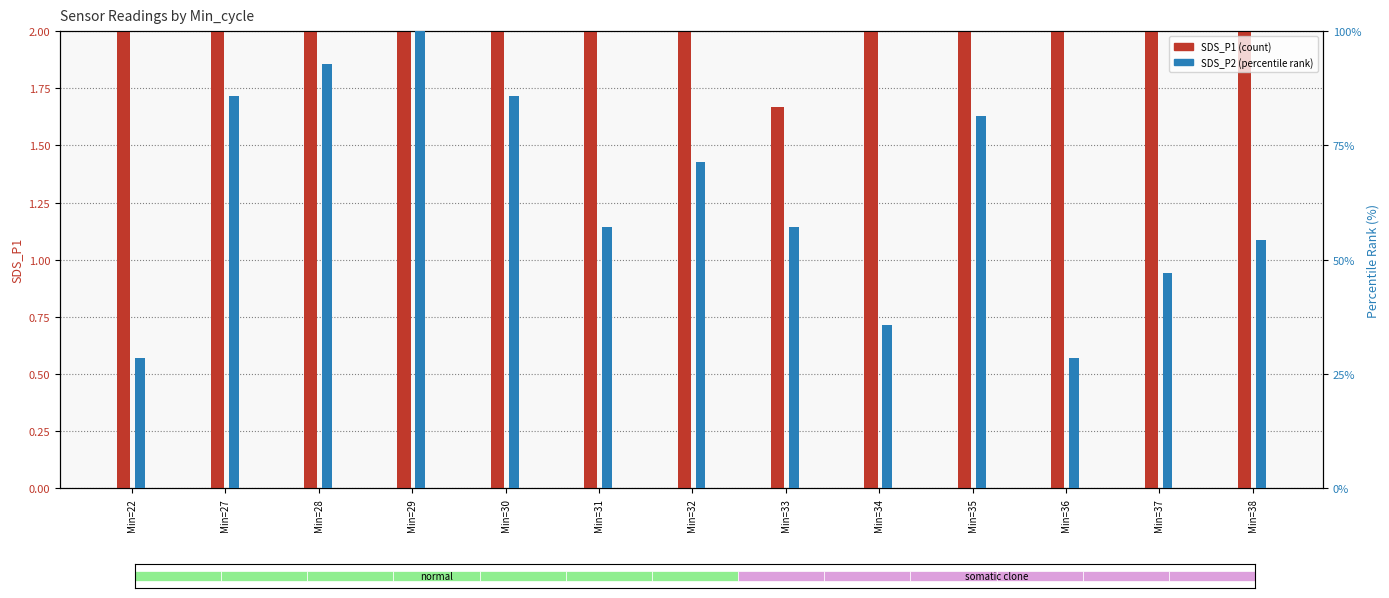

What is the approximate value of SDS_P1 (count) at Min=30?

6.6